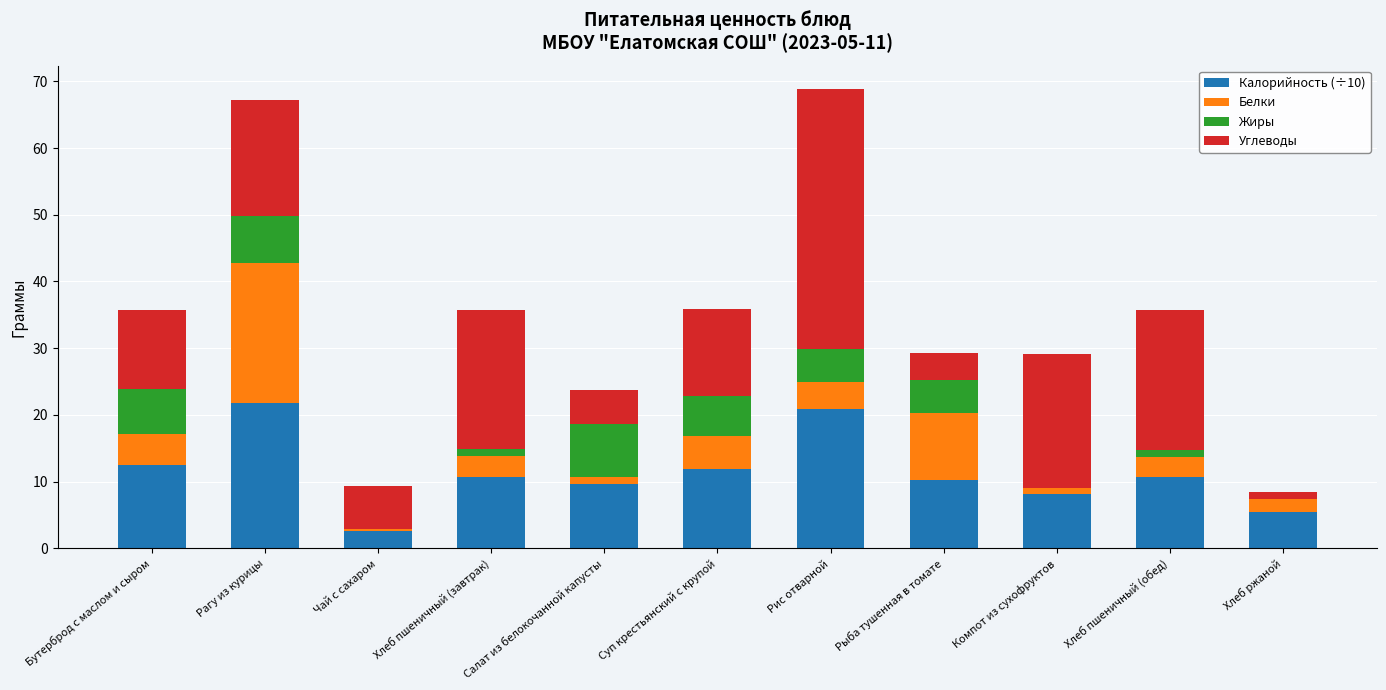

Is it true that Калорийность (÷10) equals 12.6 at Бутерброд с маслом и сыром?

True